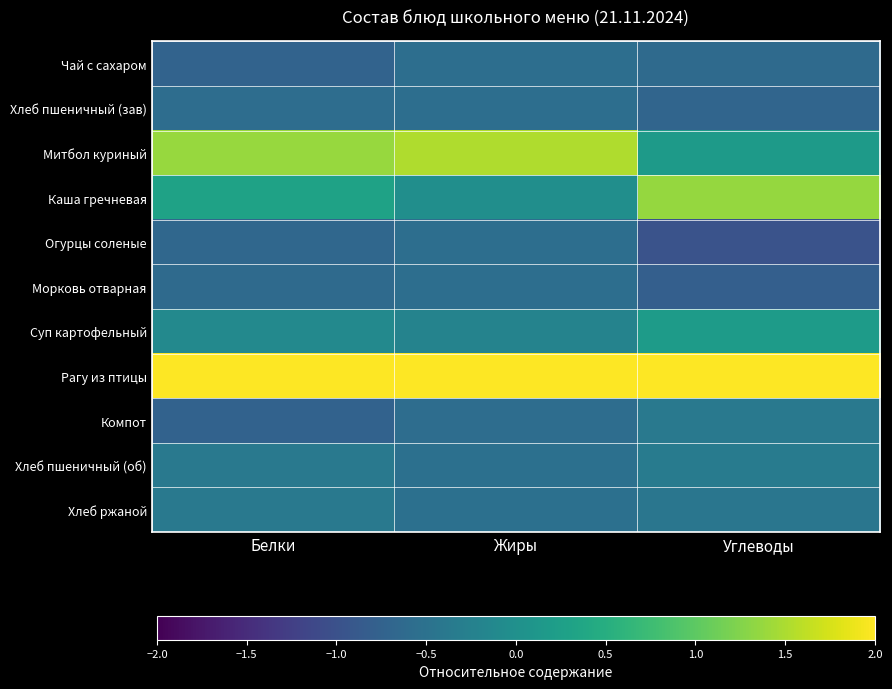

List the series in order of their peak value, highest first.

Рагу из птицы, Митбол куриный, Каша гречневая, Суп картофельный, Хлеб пшеничный (об), Хлеб ржаной, Компот, Хлеб пшеничный (зав), Чай с сахаром, Огурцы соленые, Морковь отварная